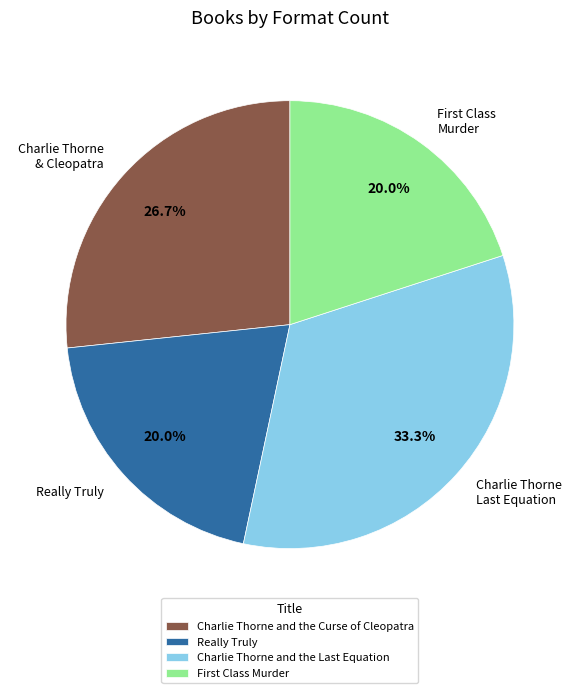

Between Charlie Thorne and the Curse of Cleopatra and Really Truly, which is larger?

Charlie Thorne and the Curse of Cleopatra